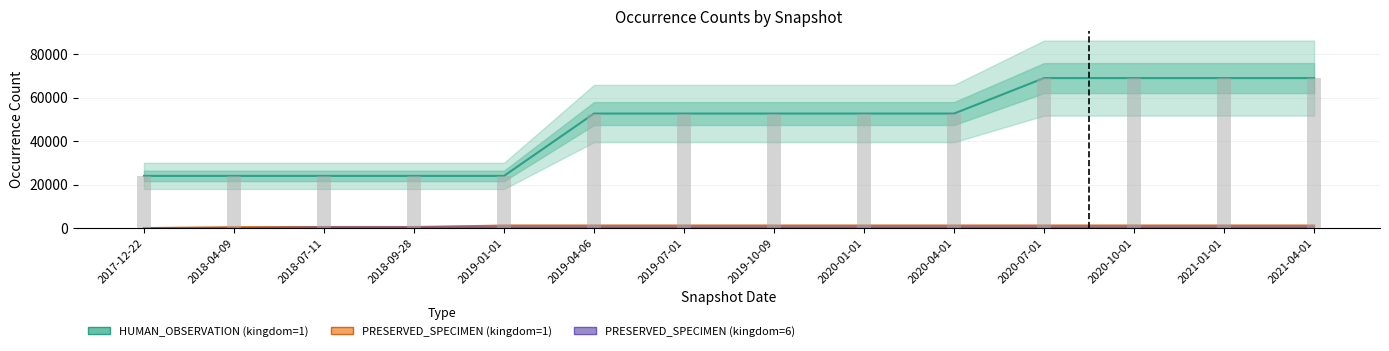

What is the spread (max minus min) of values at 2019-10-09?

52424